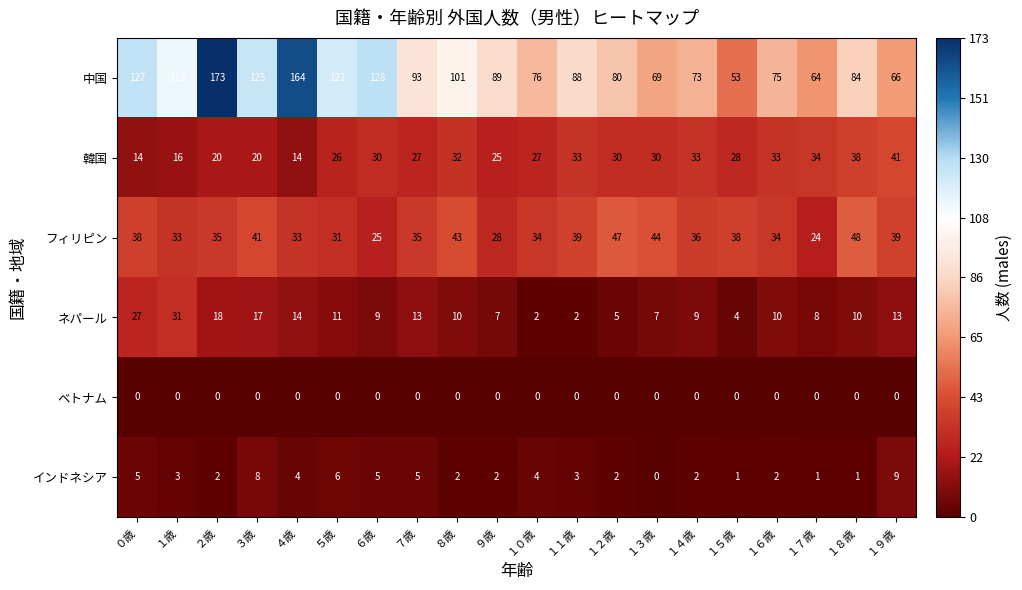

At how many categories does at least one series exceed 122?

5